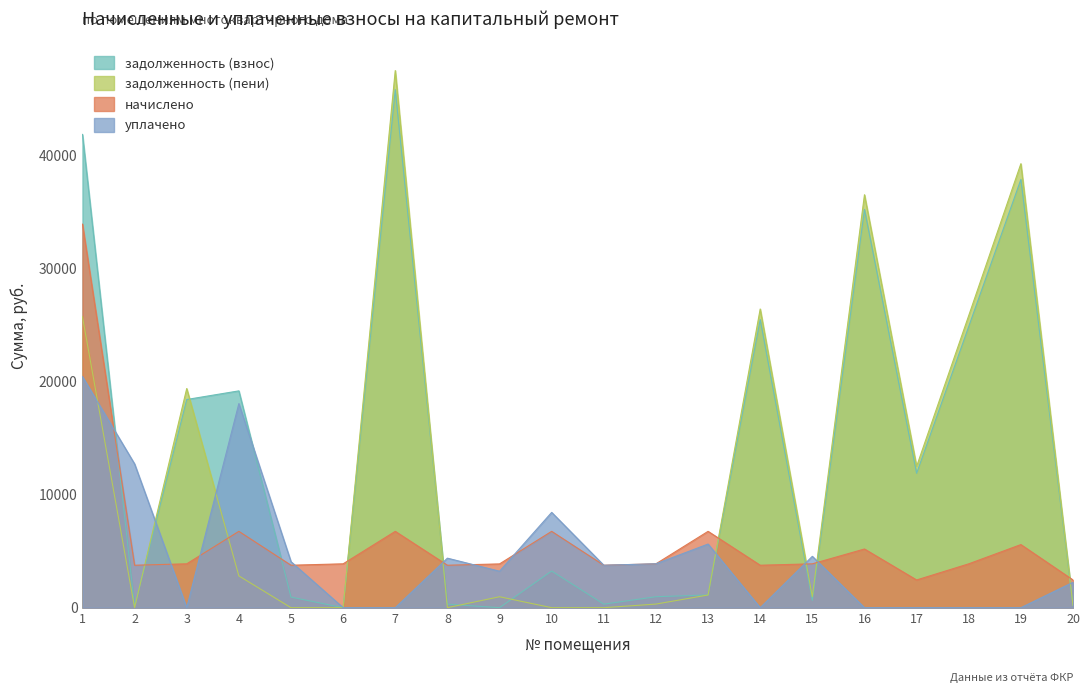

Where is the first local maximum for начислено?

4